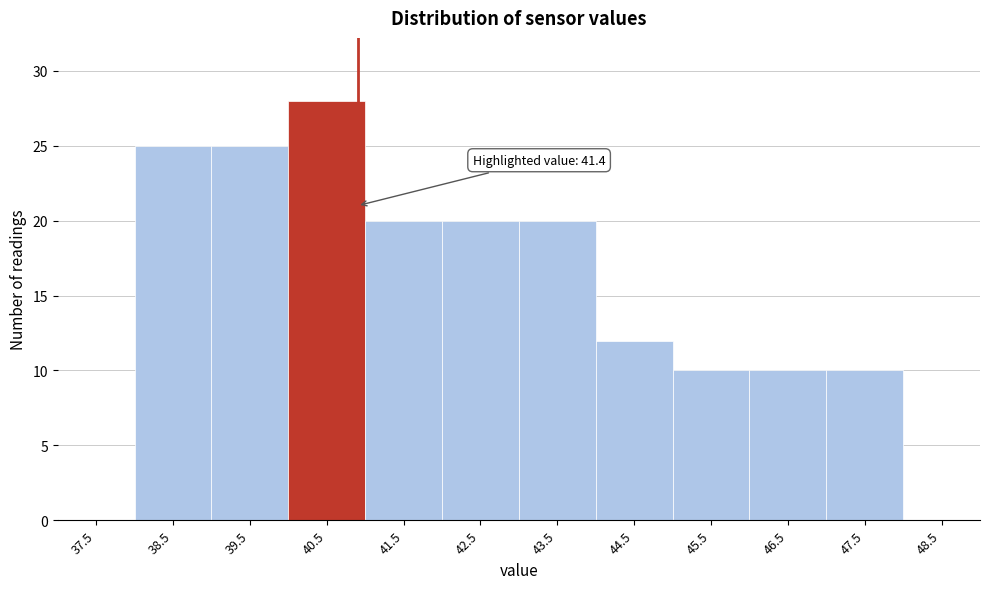

Reading left to right, list all the values displayed in this chart.

37.5=0	38.5=25	39.5=25	40.5=28	41.5=20	42.5=20	43.5=20	44.5=12	45.5=10	46.5=10	47.5=10	48.5=0